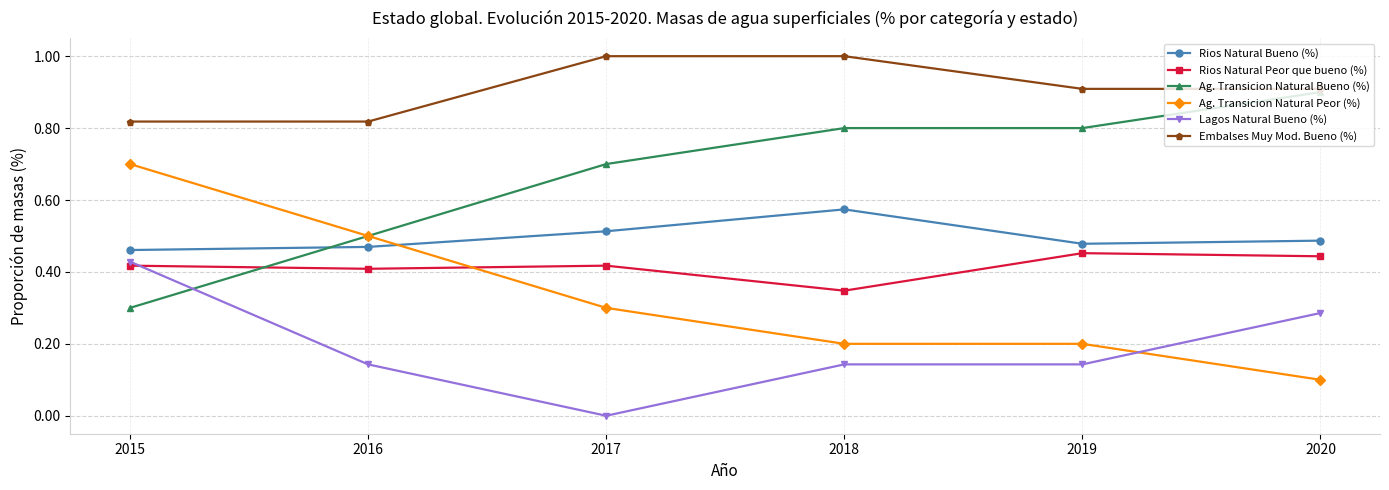

At which category does the chart reach its minimum across all series?

2017